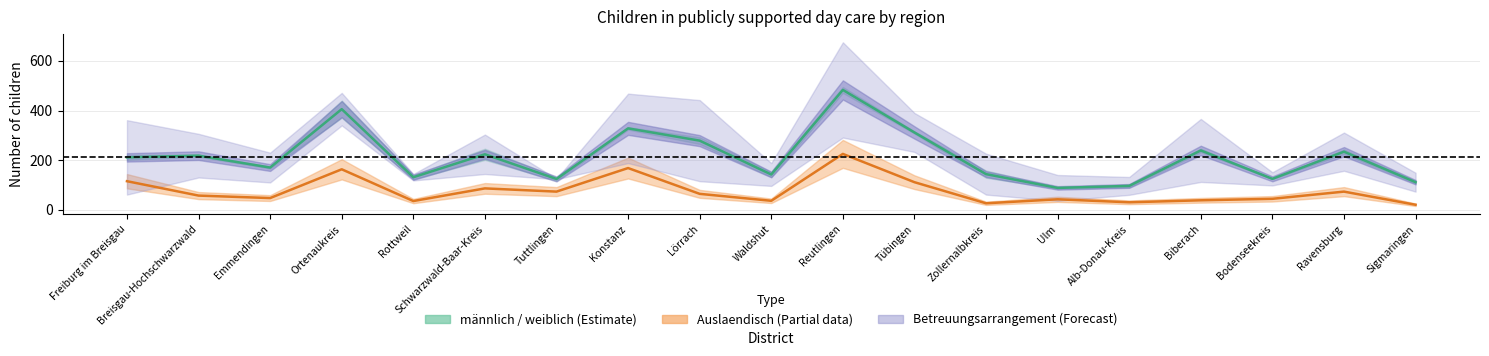

What is the maximum value shown in the chart?

483.0